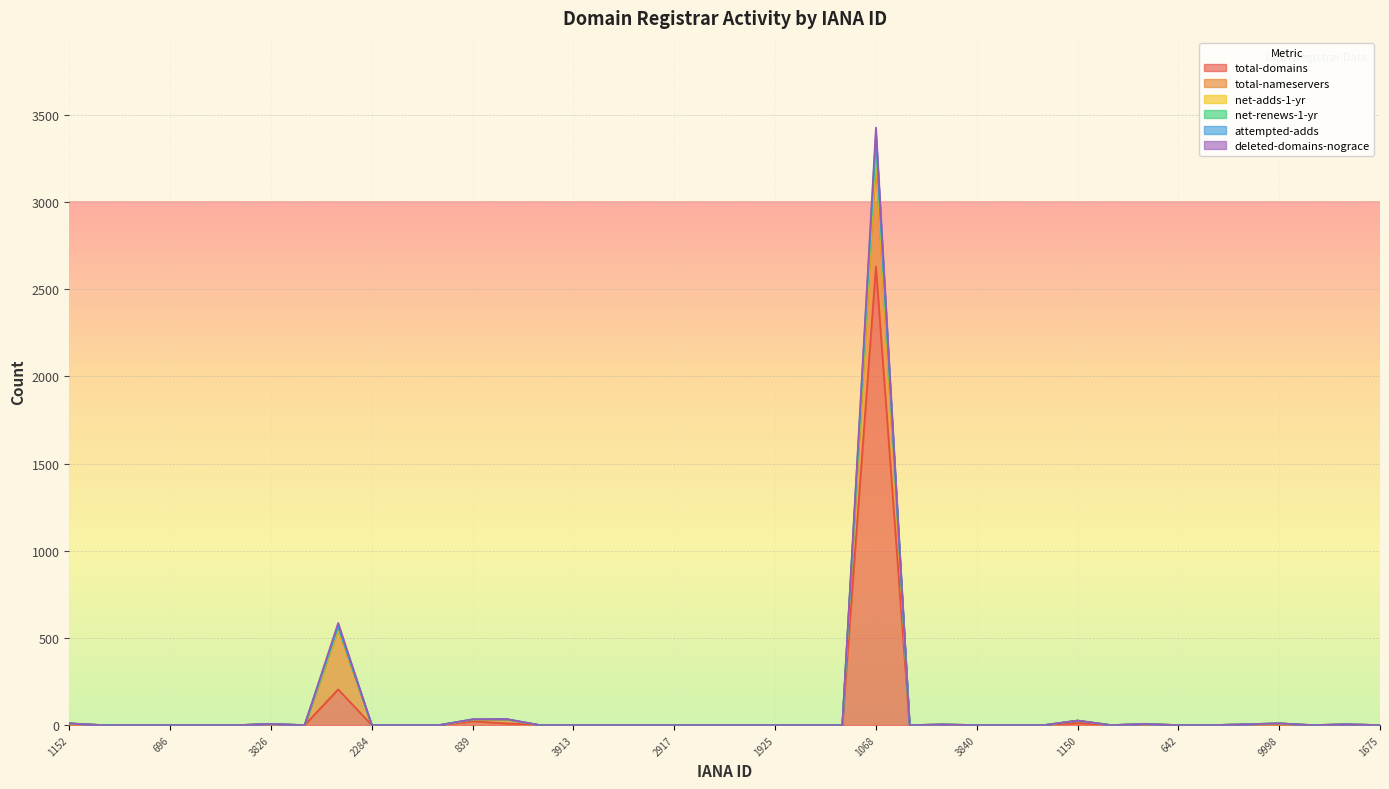

How many lines are shown in the chart?

6